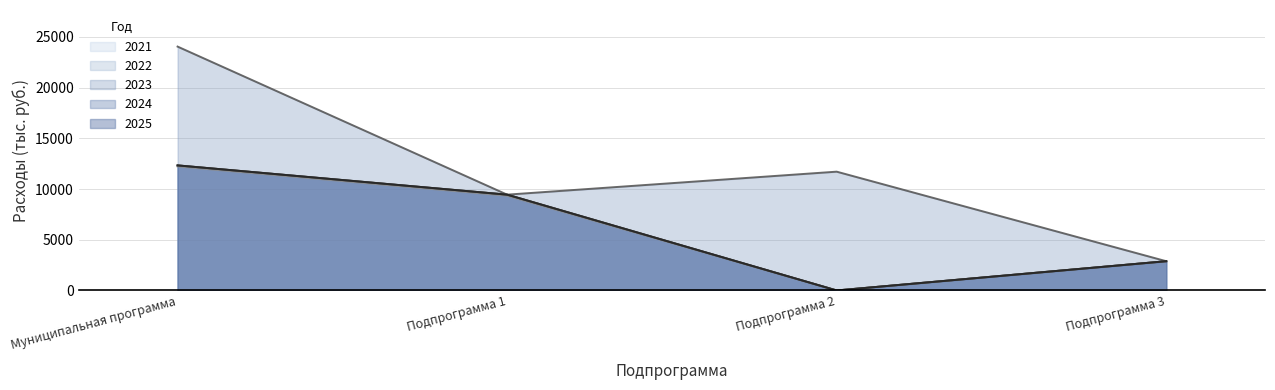

Reading left to right, extract all data points from this chart.

2021: Муниципальная программа=12226.6	Подпрограмма 1=9343.0	Подпрограмма 2=0.0	Подпрограмма 3=2883.6
2022: Муниципальная программа=12326.6	Подпрограмма 1=9443.0	Подпрограмма 2=0.0	Подпрограмма 3=2883.6
2023: Муниципальная программа=24035.2	Подпрограмма 1=9443.0	Подпрограмма 2=11708.6	Подпрограмма 3=2883.6
2024: Муниципальная программа=12326.6	Подпрограмма 1=9443.0	Подпрограмма 2=0.0	Подпрограмма 3=2883.6
2025: Муниципальная программа=12326.6	Подпрограмма 1=9443.0	Подпрограмма 2=0.0	Подпрограмма 3=2883.6